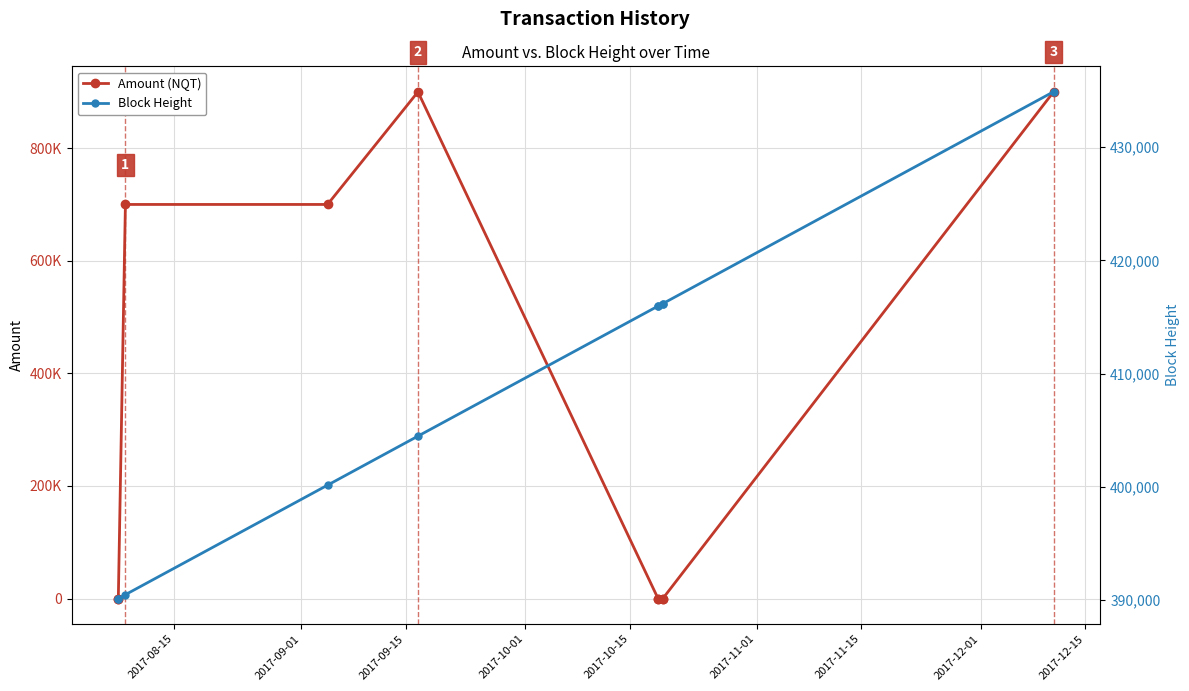

Count the number of categories in the chart.

10